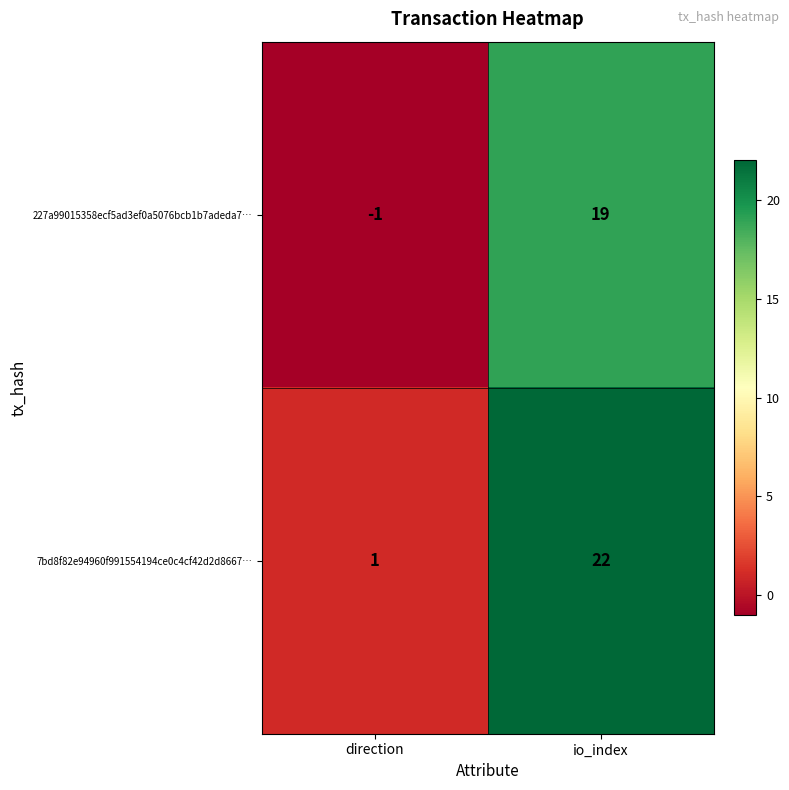

At which category does the chart reach its minimum across all series?

direction